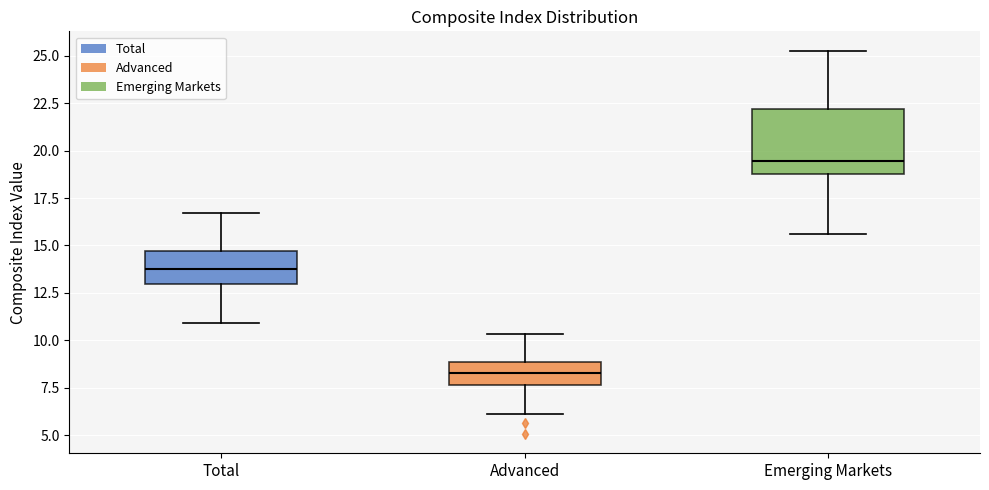

Reading left to right, transcribe this box plot: for each box, give where its median line is, the range the box spans, and where its two whiskers end, as read against the y-axis. The values are not printed on the chart, so give them approximately, as read against the axis.

Total: median 14.0, box 13.0 to 14.5, whiskers 11.0 to 16.5
Advanced: median 8.5, box 7.5 to 9.0, whiskers 6.0 to 10.5
Emerging Markets: median 19.5, box 19.0 to 22.0, whiskers 15.5 to 25.5